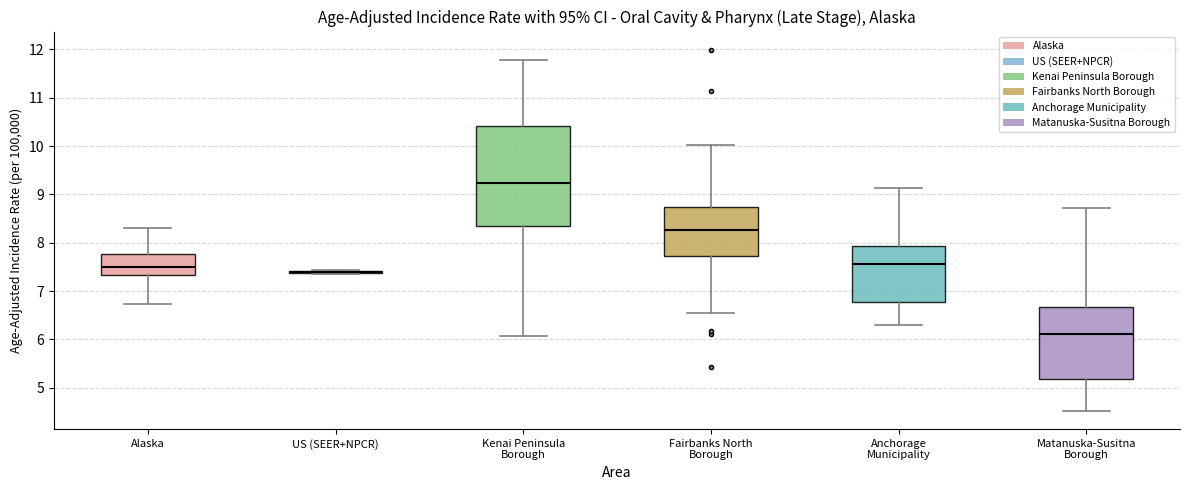

Reading left to right, read every box against the y-axis: the position of its median line, the range the box covers, and the ends of its whiskers. The values are not printed on the chart, so give them approximately, as read against the axis.

Alaska: median 7.5, box 7.3 to 7.8, whiskers 6.7 to 8.3
US (SEER+NPCR): box collapsed to a line at 7.4, whiskers 7.4 to 7.4
Kenai Peninsula Borough: median 9.2, box 8.4 to 10.4, whiskers 6.1 to 11.8
Fairbanks North Borough: median 8.3, box 7.7 to 8.7, whiskers 6.5 to 10.0
Anchorage Municipality: median 7.6, box 6.8 to 7.9, whiskers 6.3 to 9.1
Matanuska-Susitna Borough: median 6.1, box 5.2 to 6.7, whiskers 4.5 to 8.7